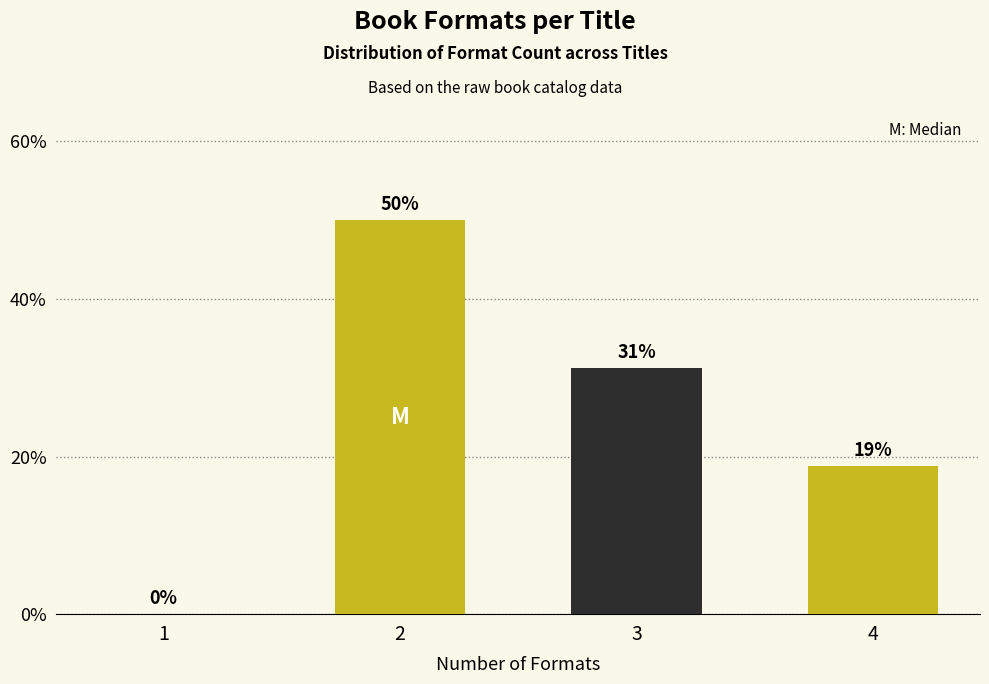

Between 3 and 1, which is larger?

3